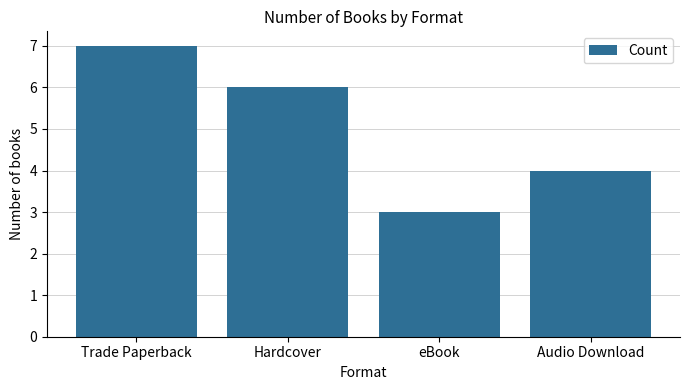

What is the average value?

5